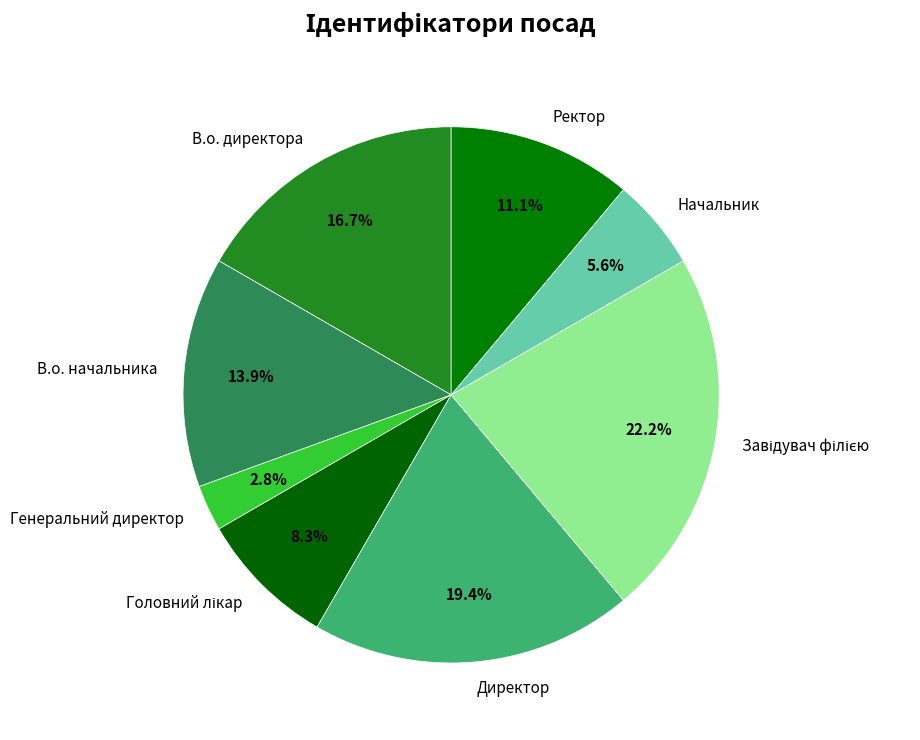

How many slices are in this pie chart?

8